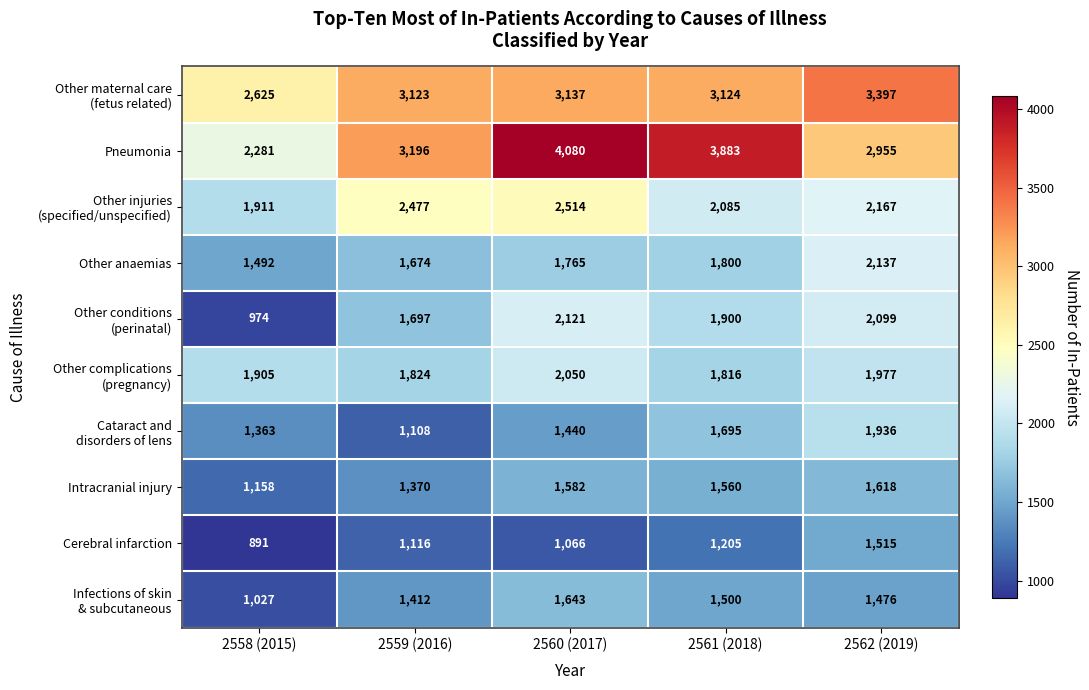

Count the Pneumonia values in the range 2955 to 3883.

3